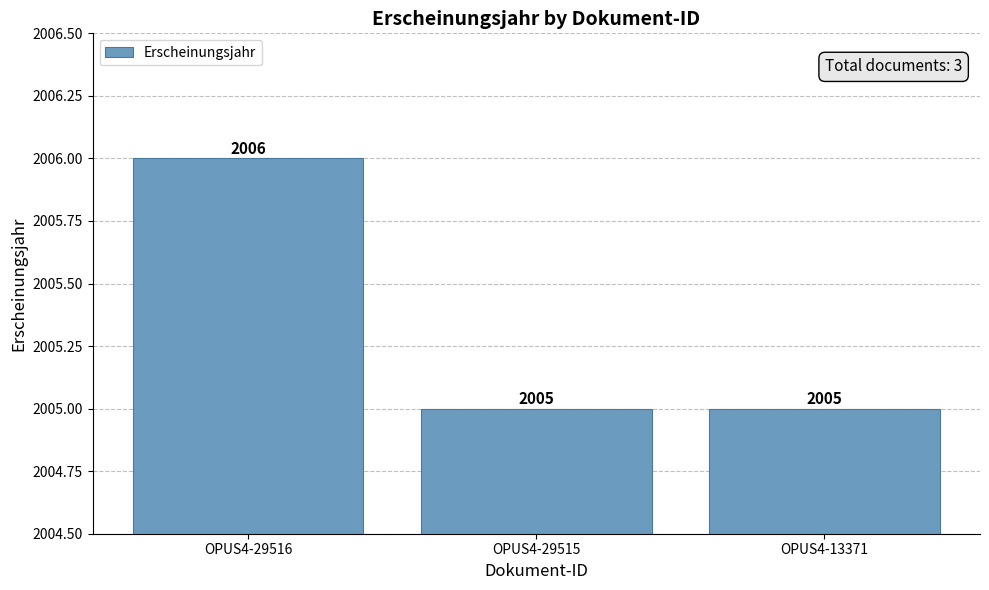

The value at OPUS4-29516 is 976. True or false?

False